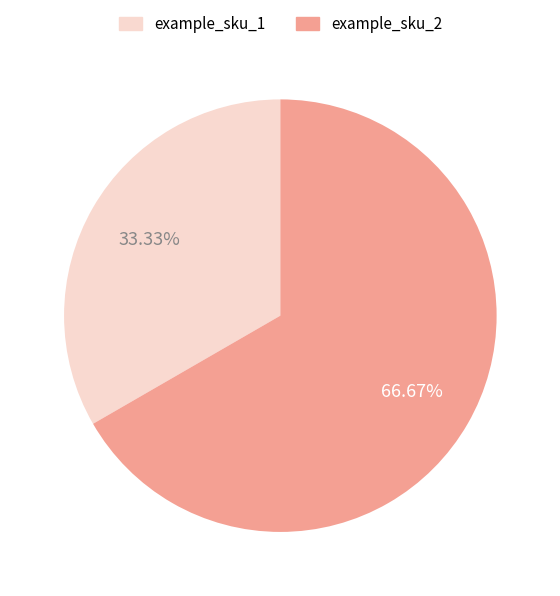

Approximately how many times larger is the value at example_sku_2 compared to example_sku_1?

2.0